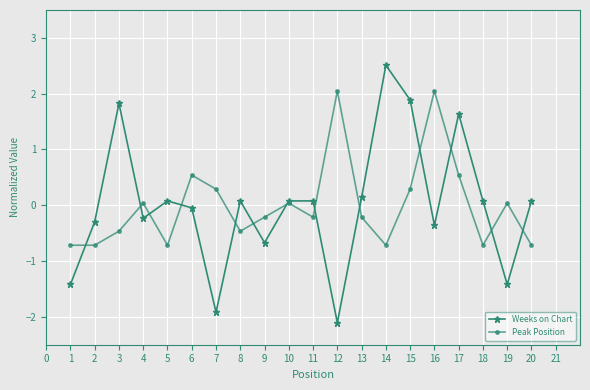

Which category has the highest value across all series?

14